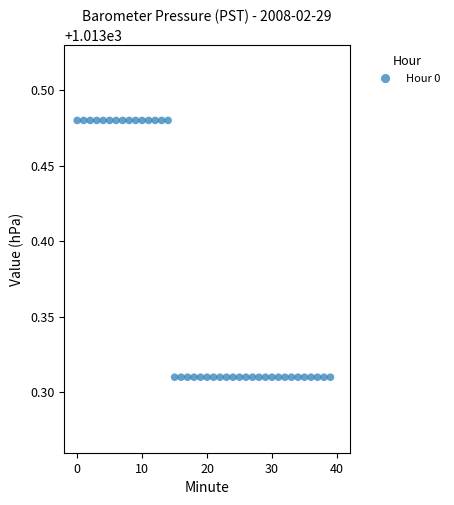

Count the number of points in this scatter plot.

40